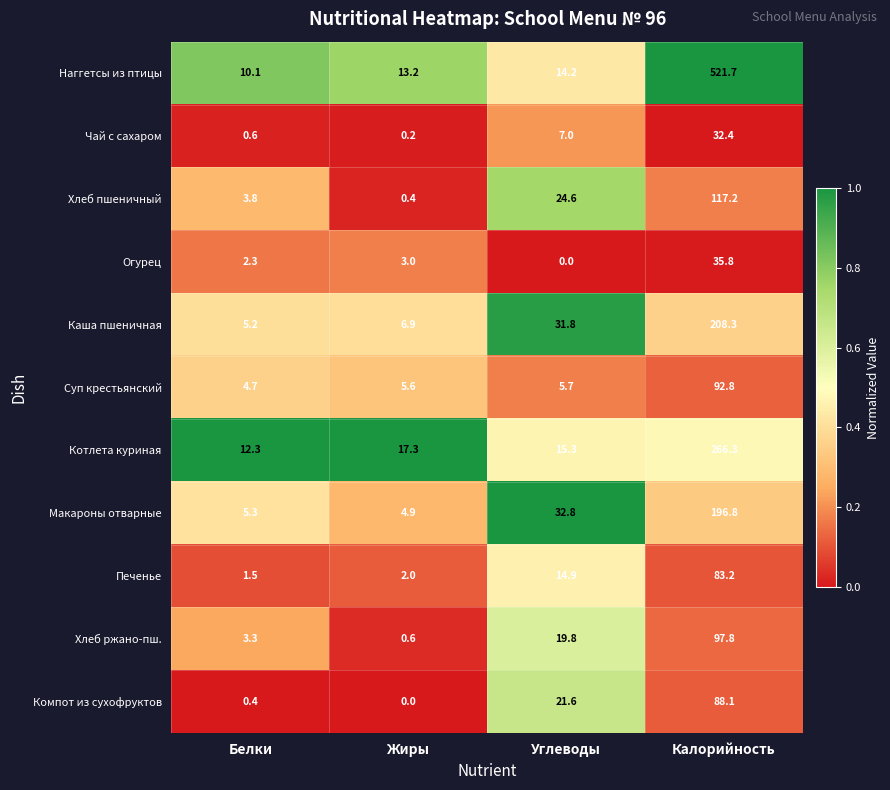

What is the sum of all Наггетсы из птицы values?

559.2